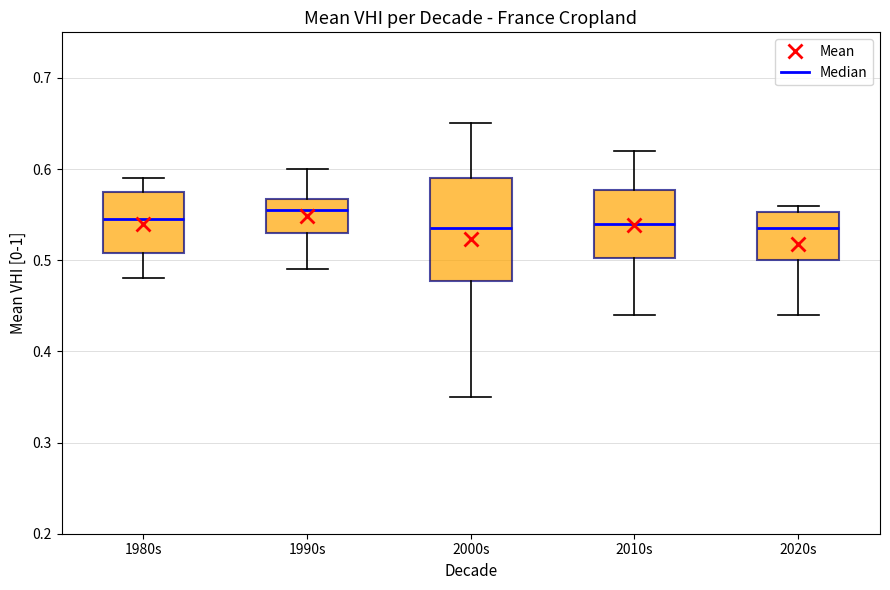

Where is the upper edge of the box for 2020s on the y-axis? The values are not printed on the chart, so give them approximately, as read against the axis.

0.55